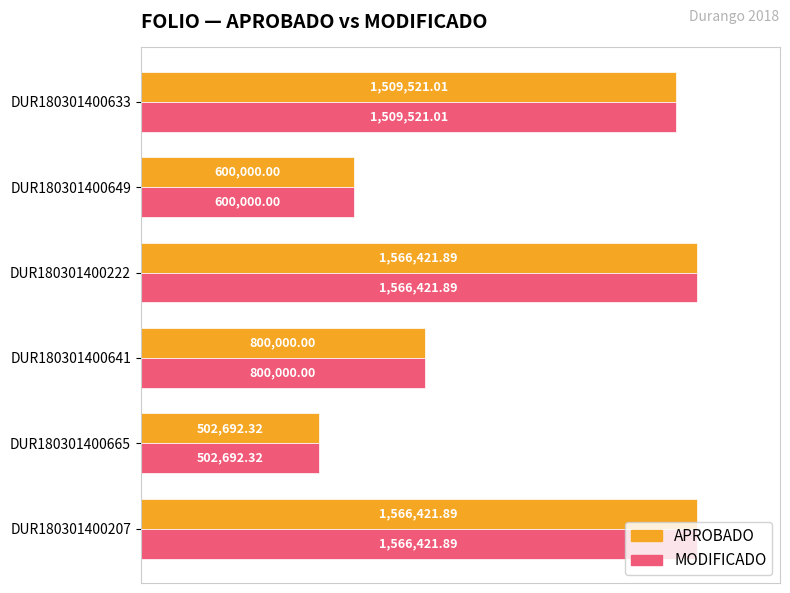

What is the value of the APROBADO bar at the 2nd from the left?

502692.3